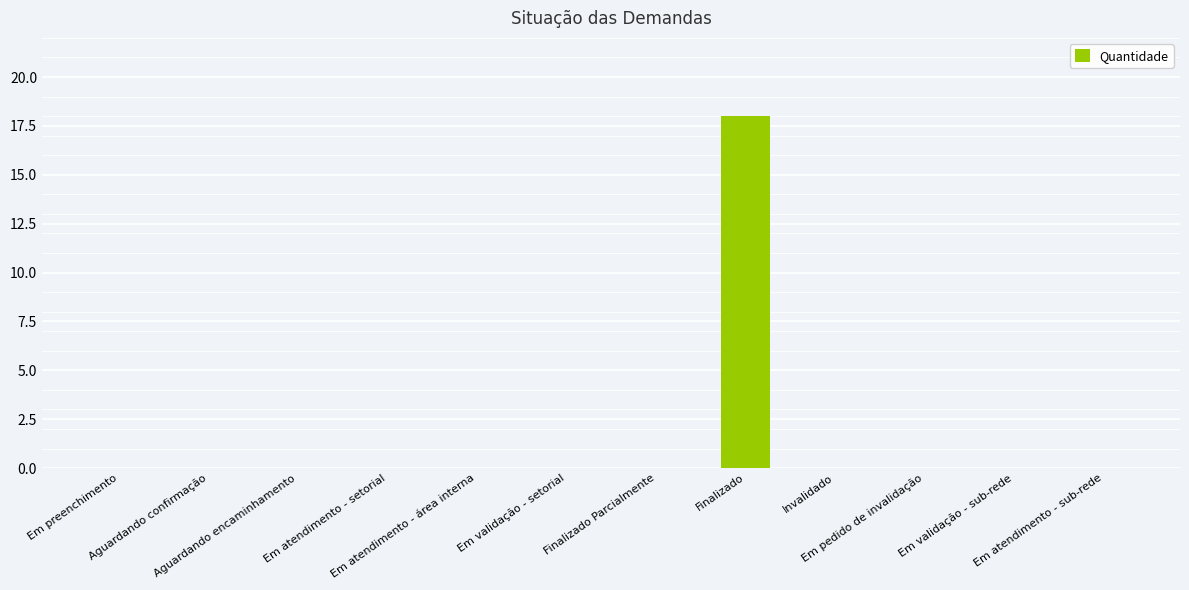

Is it true that the value at Em validação - sub-rede is 0?

True